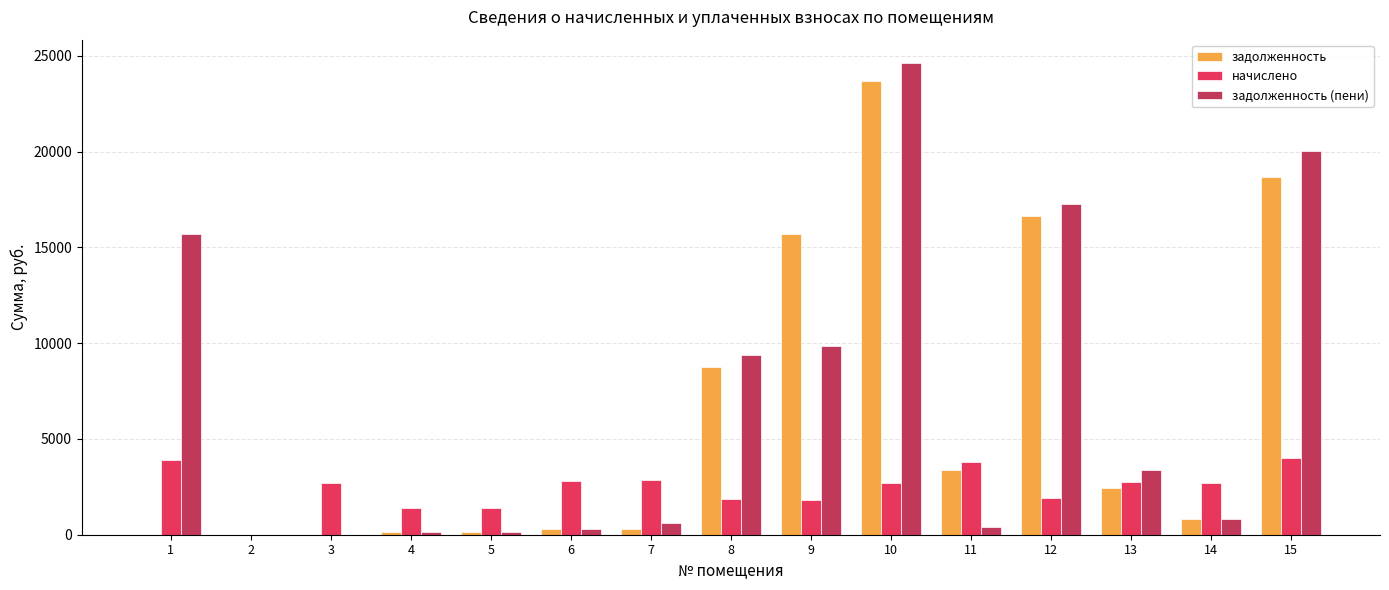

True or false: начислено has a value of 458.1 at 9.

False